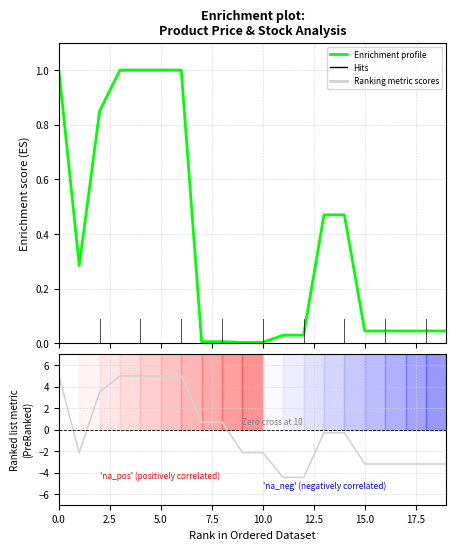

Where is Ranking metric scores nearest to the value 0?

13